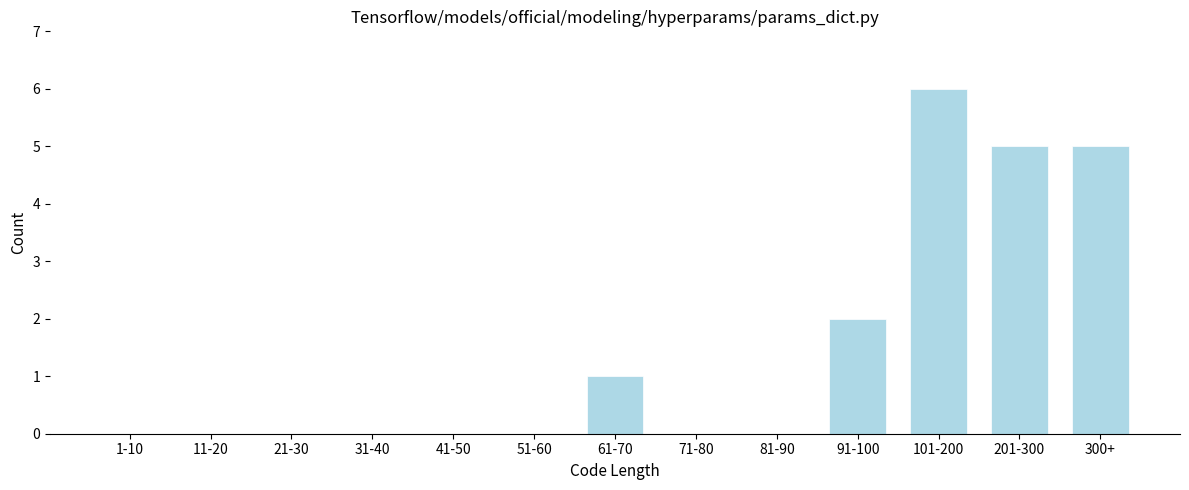

Reading left to right, what are all the values shown in this chart?

1-10=0	11-20=0	21-30=0	31-40=0	41-50=0	51-60=0	61-70=1	71-80=0	81-90=0	91-100=2	101-200=6	201-300=5	300+=5